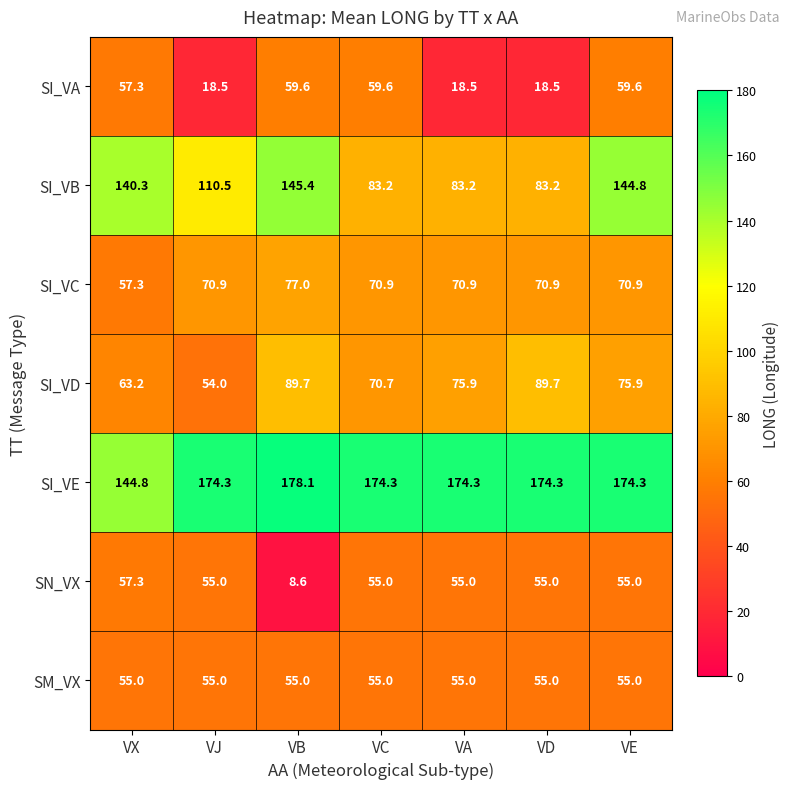

At which category is the sum across all series the highest?

VE